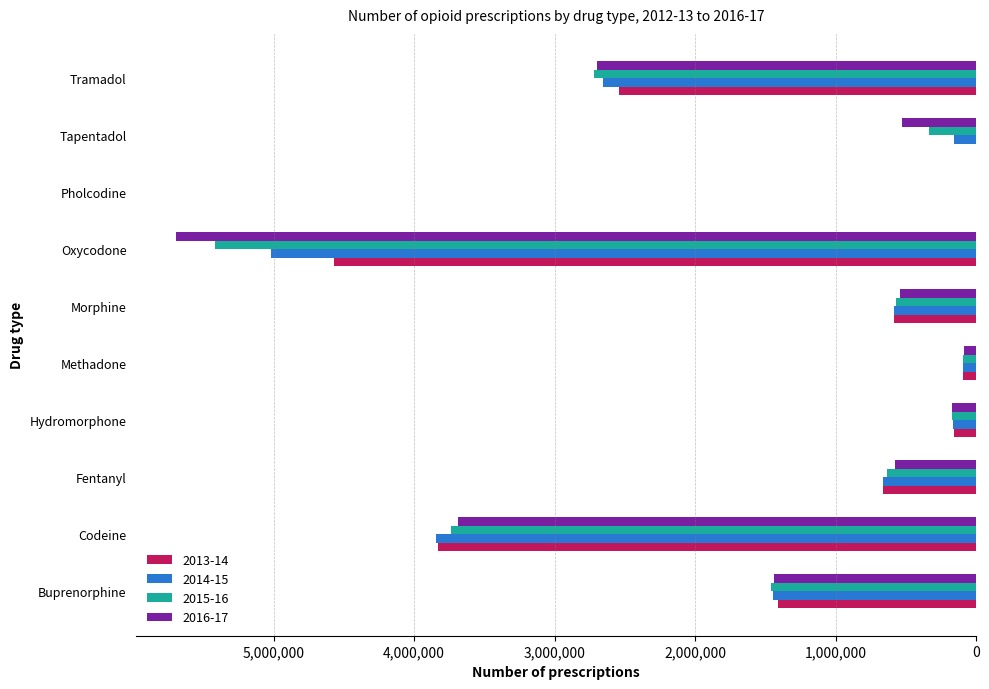

At which category is the sum across all series the highest?

Oxycodone